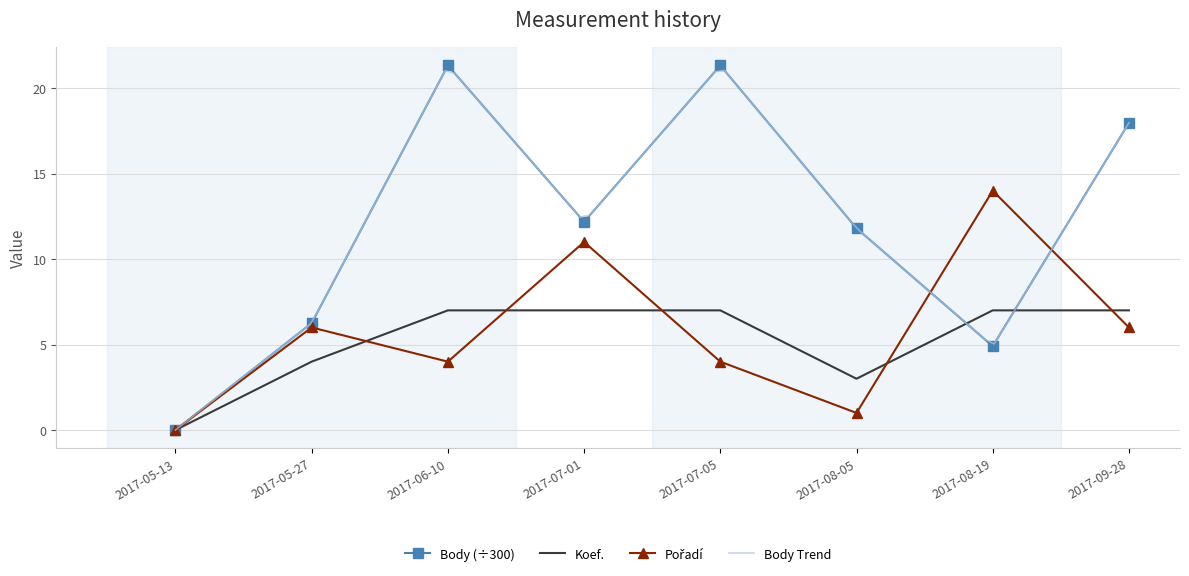

Where is the first local minimum for Pořadí?

2017-06-10